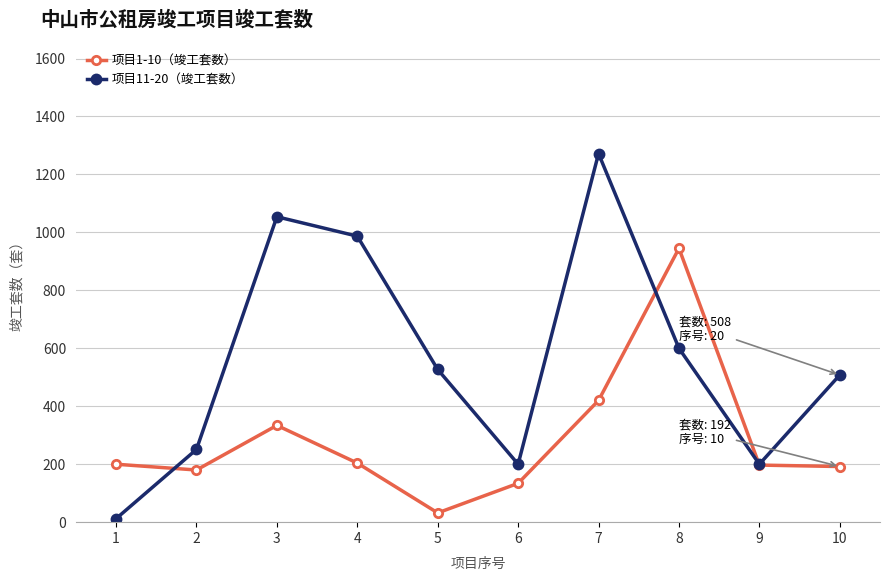

Does the chart have visible grid lines?

Yes